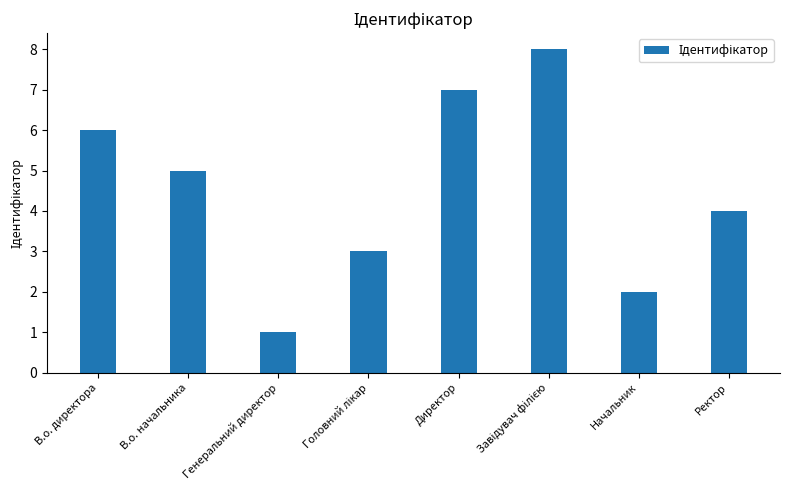

How many series are shown in this chart?

1